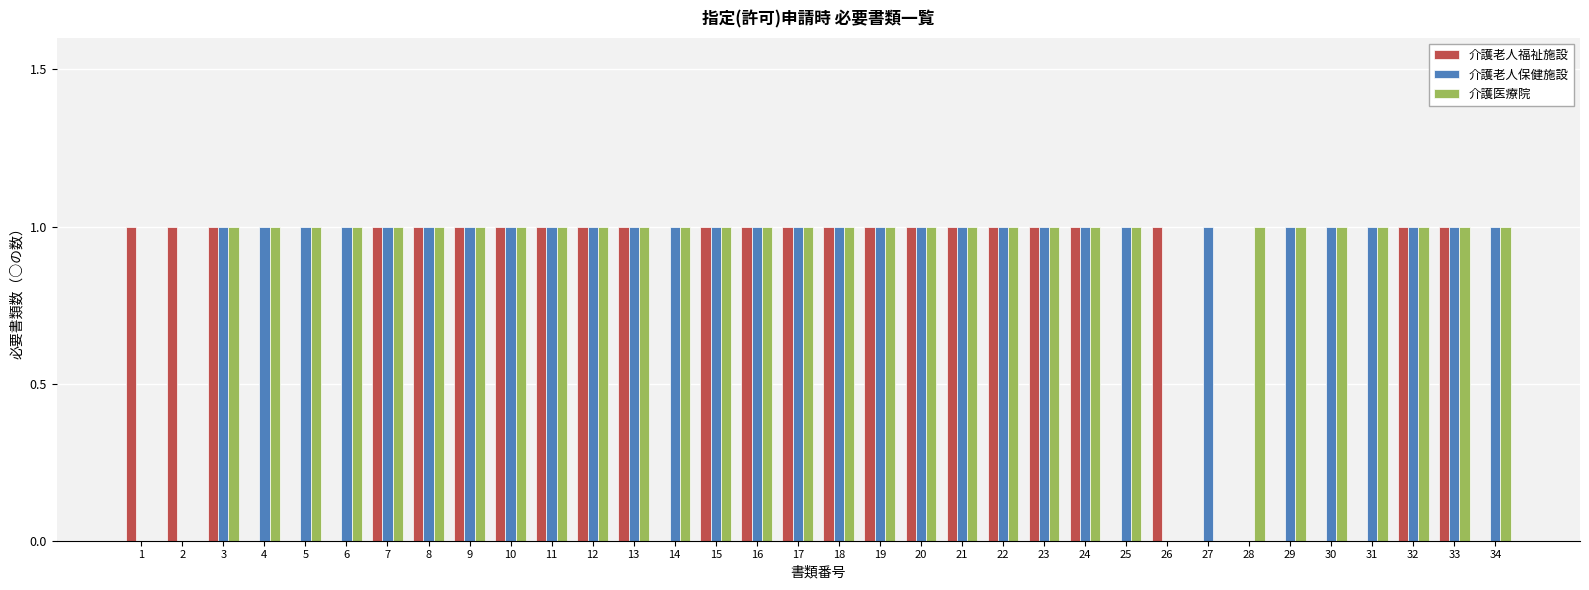

What is the maximum value shown in the chart?

1